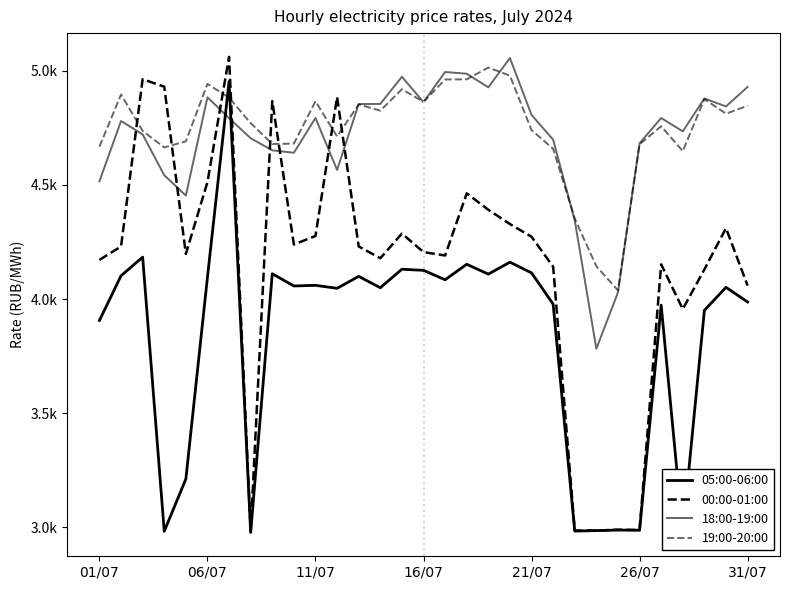

How many interior local peaks does the 19:00-20:00 series have?

8